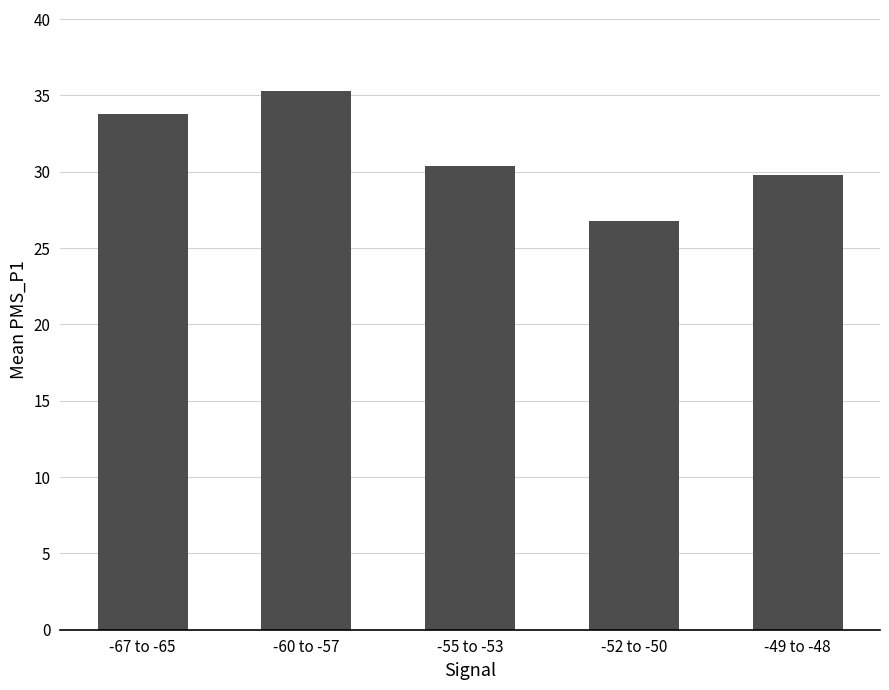

What is the smallest value displayed?

26.8